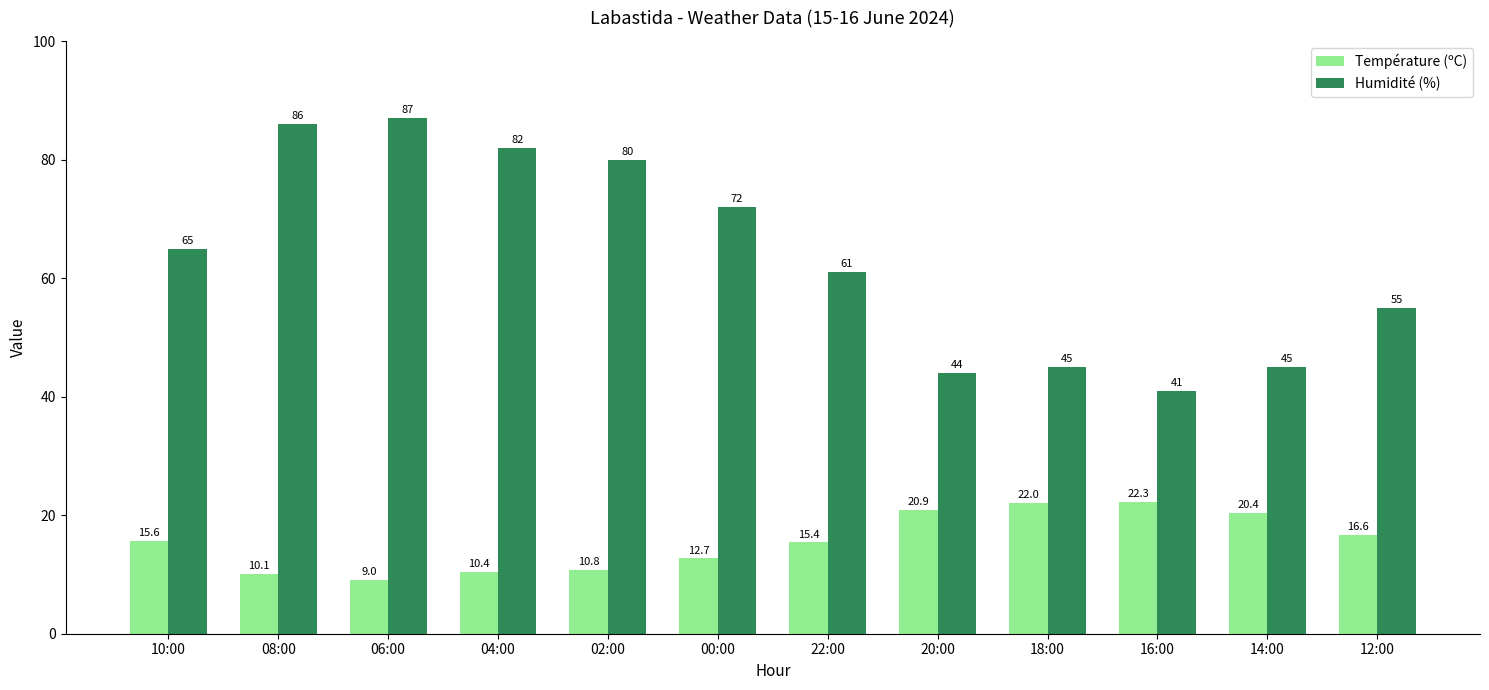

At how many categories does at least one series exceed 50?

8